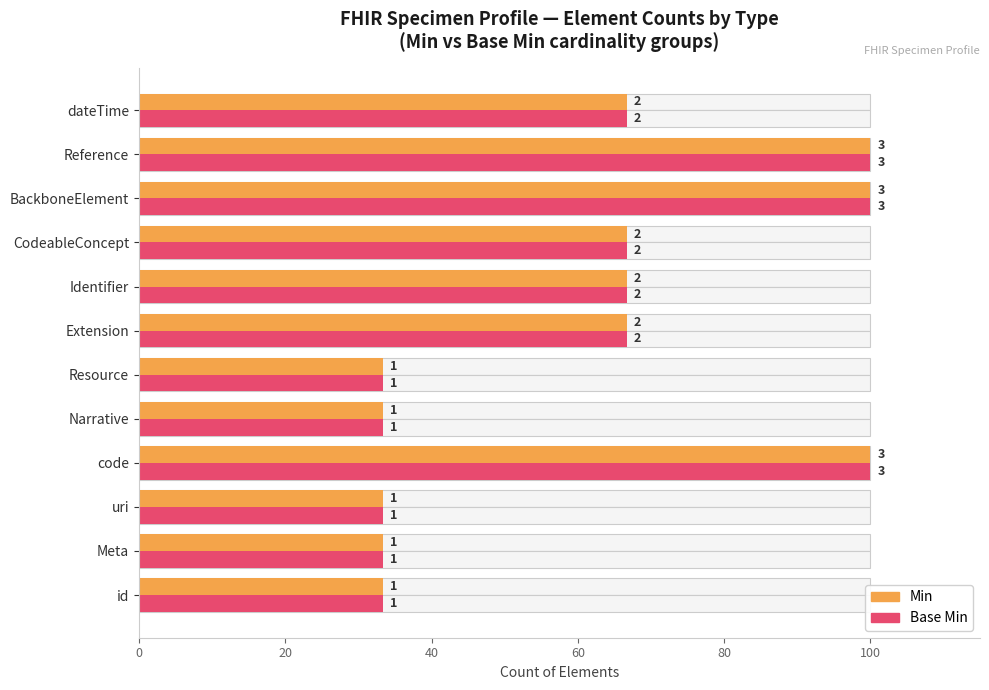

How many bars are there in total?

24